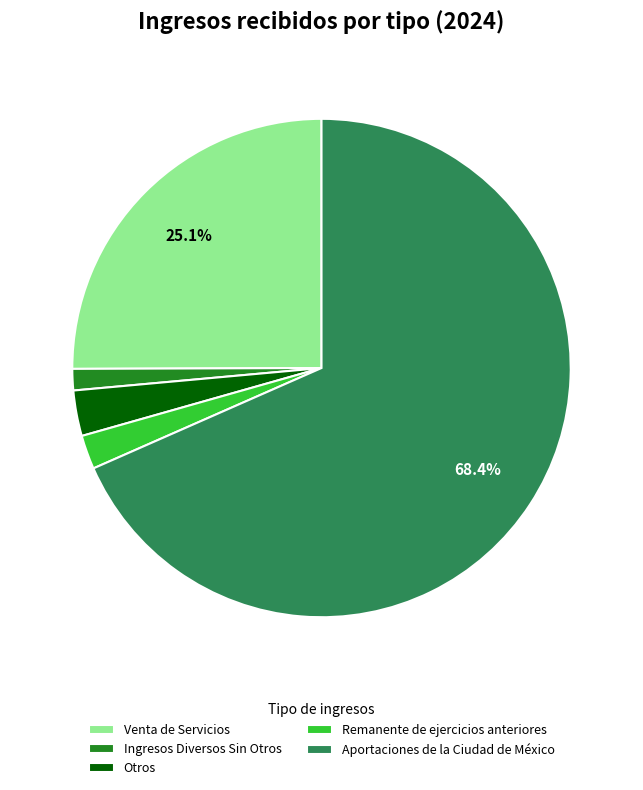

Which category has the smallest portion of the pie?

Ingresos Diversos Sin Otros